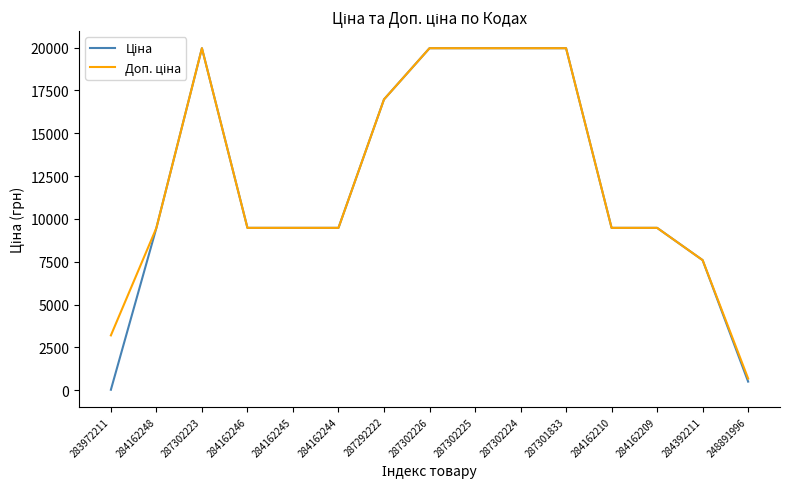

What is the total value across all series at 284162244?

18960.1